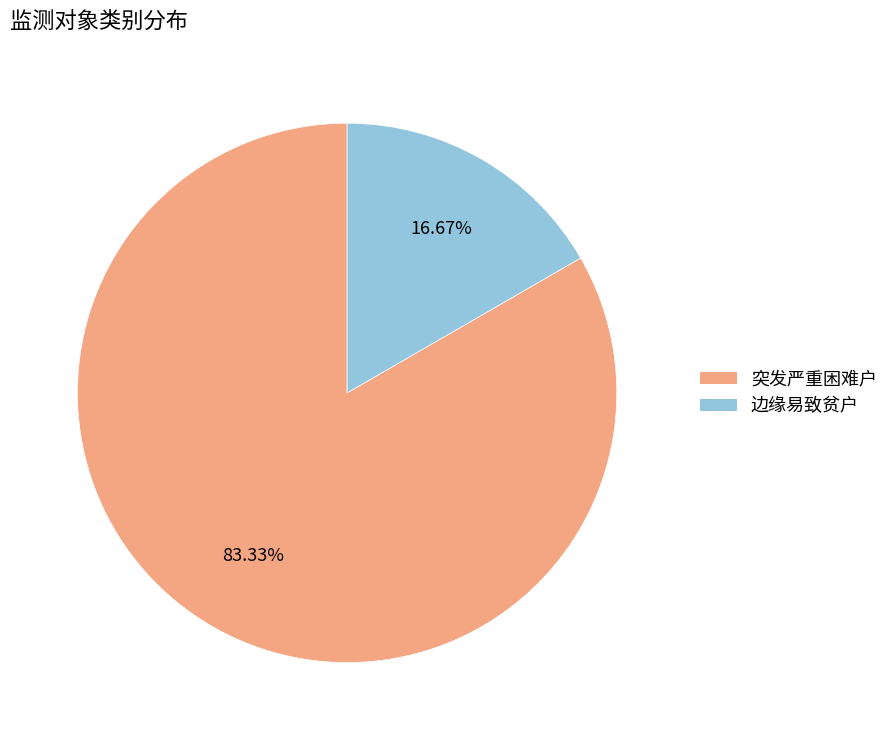

To the nearest percent, what is the average slice percentage?

50%